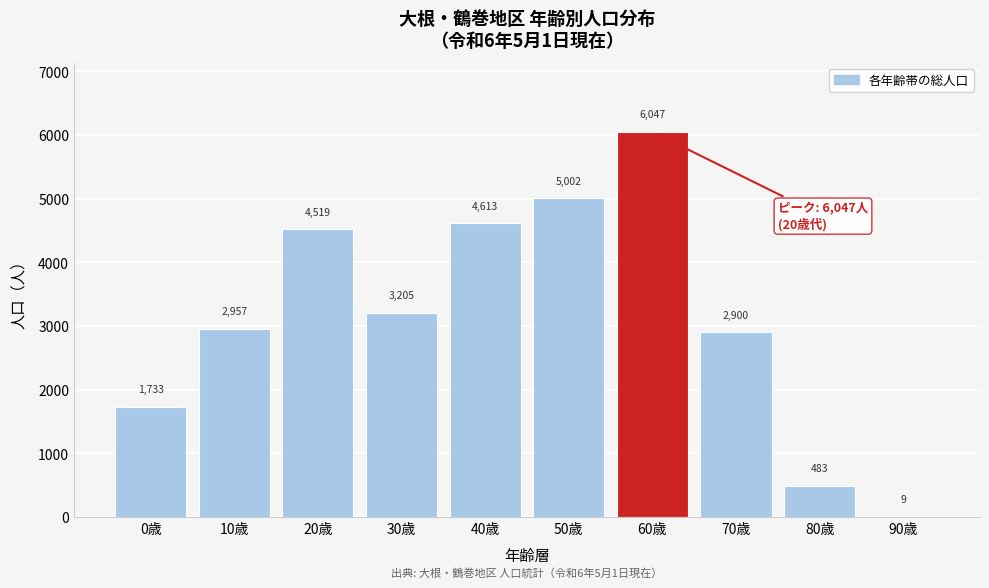

Reading right to left, transcribe all the data shown in this chart.

90歳=9	80歳=483	70歳=2900	60歳=6047	50歳=5002	40歳=4613	30歳=3205	20歳=4519	10歳=2957	0歳=1733